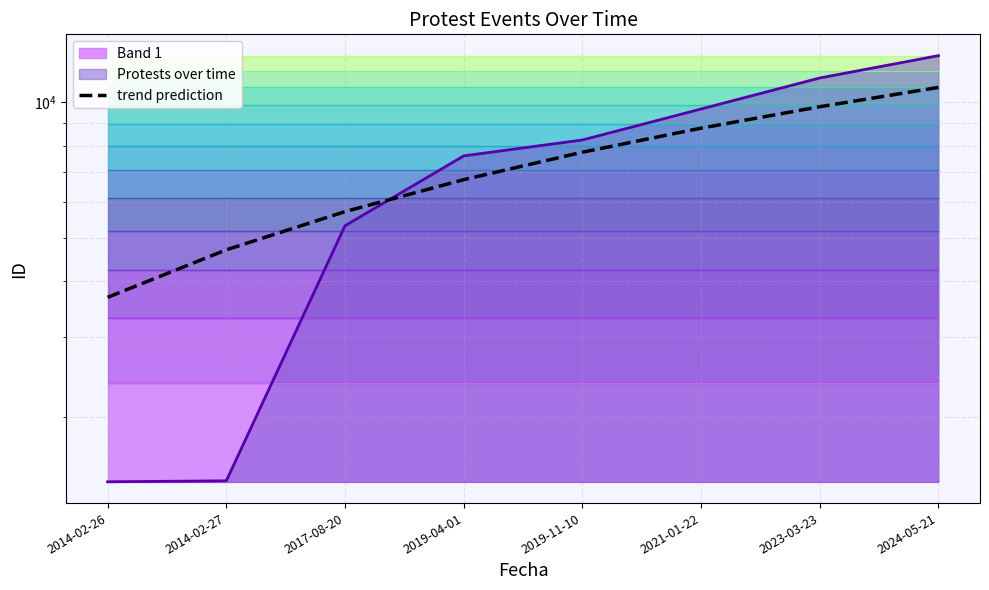

What position from the right is 2019-11-10?

4